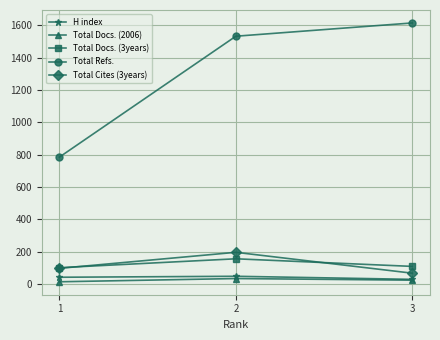

Count the number of data series in this chart.

5